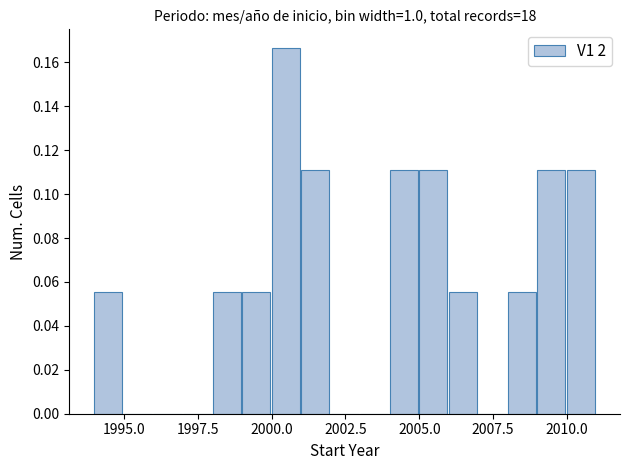

Read against the x-axis, roughly where is the centre of the tallest bar?

2000.5